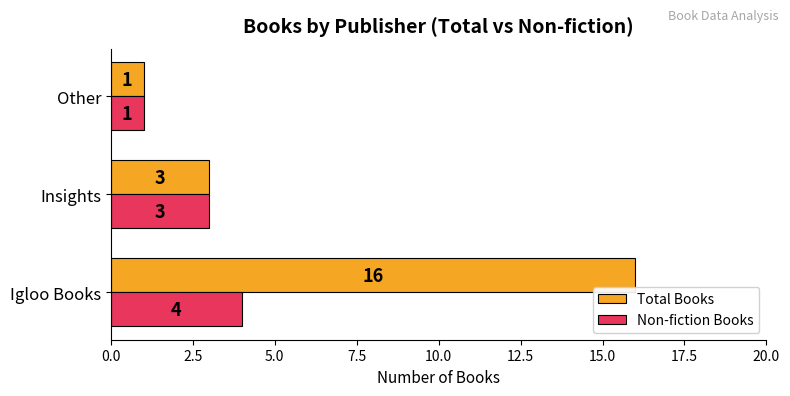

Which series has the largest range (max minus min)?

Total Books